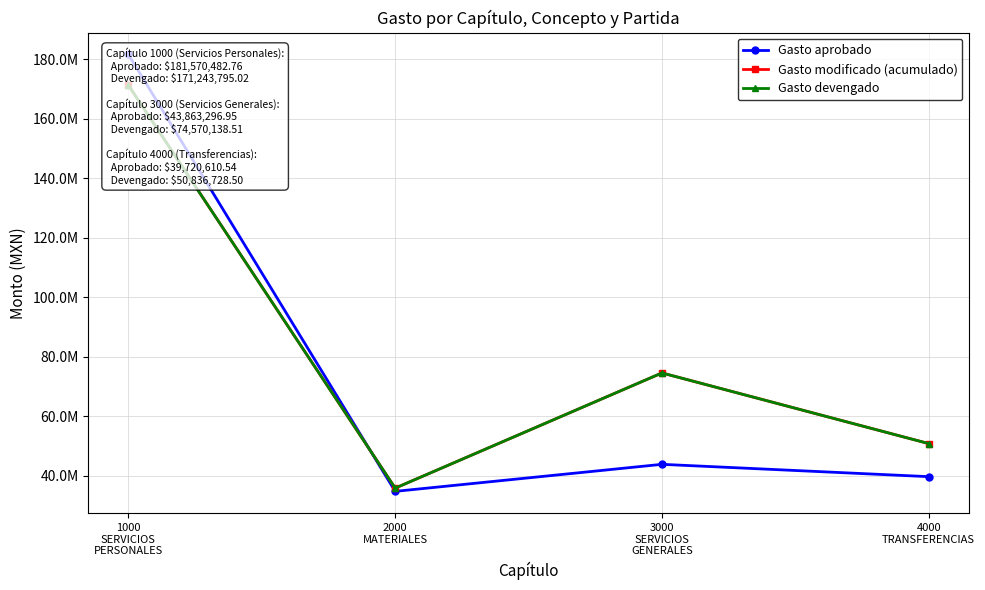

Which series has the largest total across all categories?

Gasto devengado